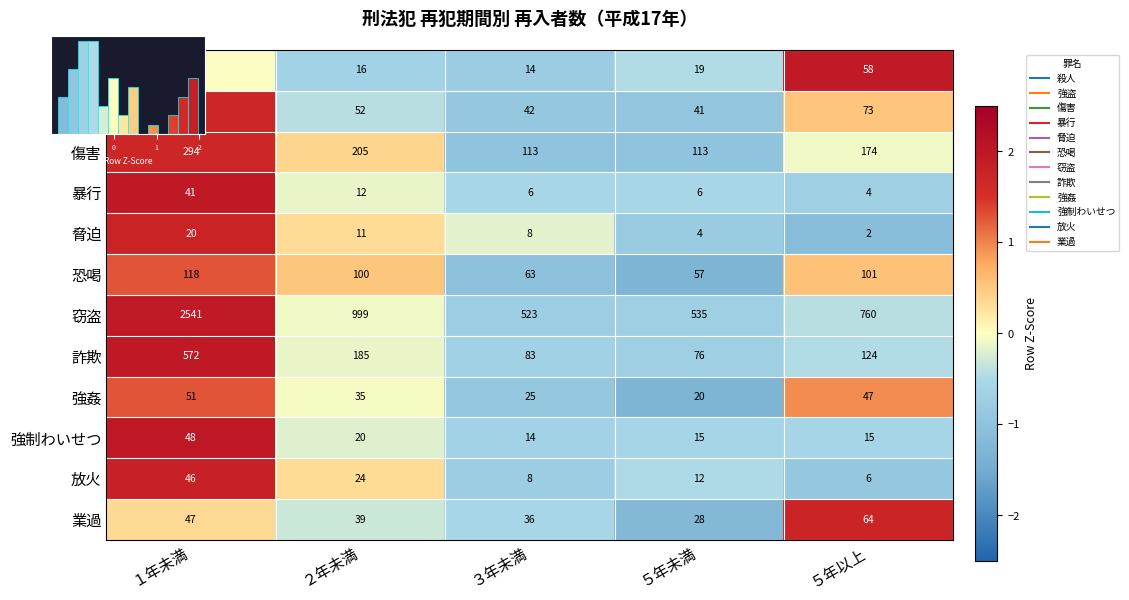

Count the number of data series in this chart.

12